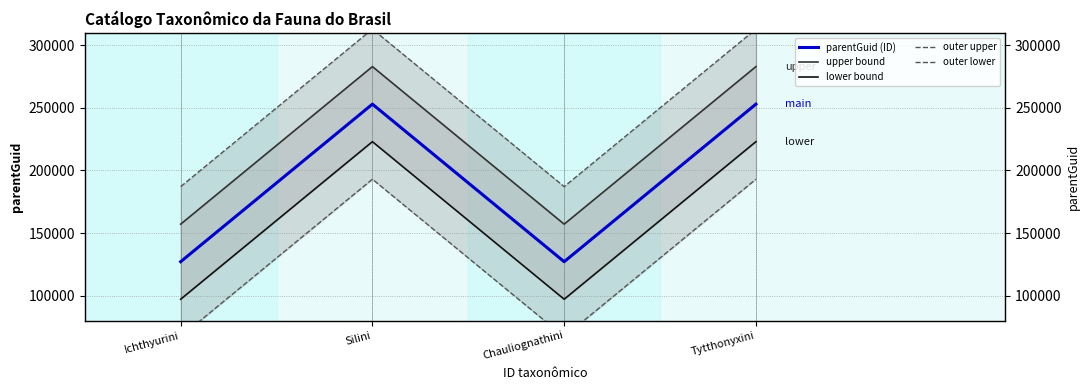

What is the value of the lower bound point at the 4th from the left?

223004